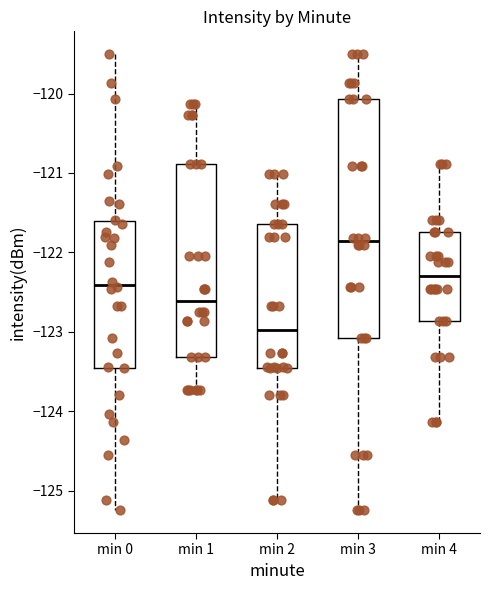

Which box has the highest median line?

min 3